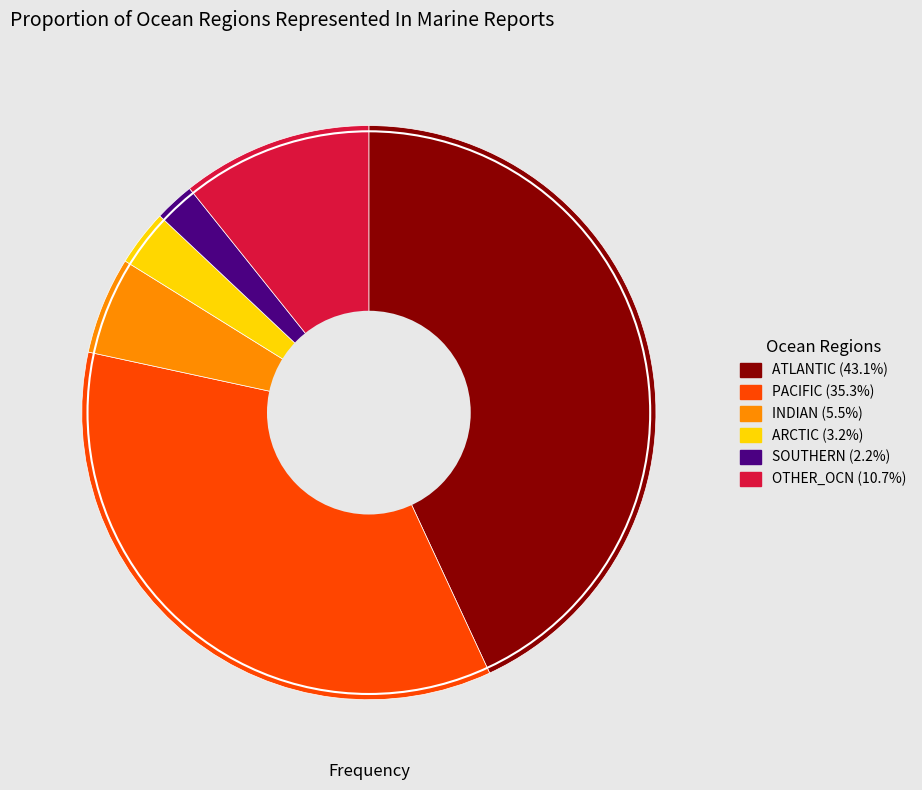

How many segments does this pie chart have?

6